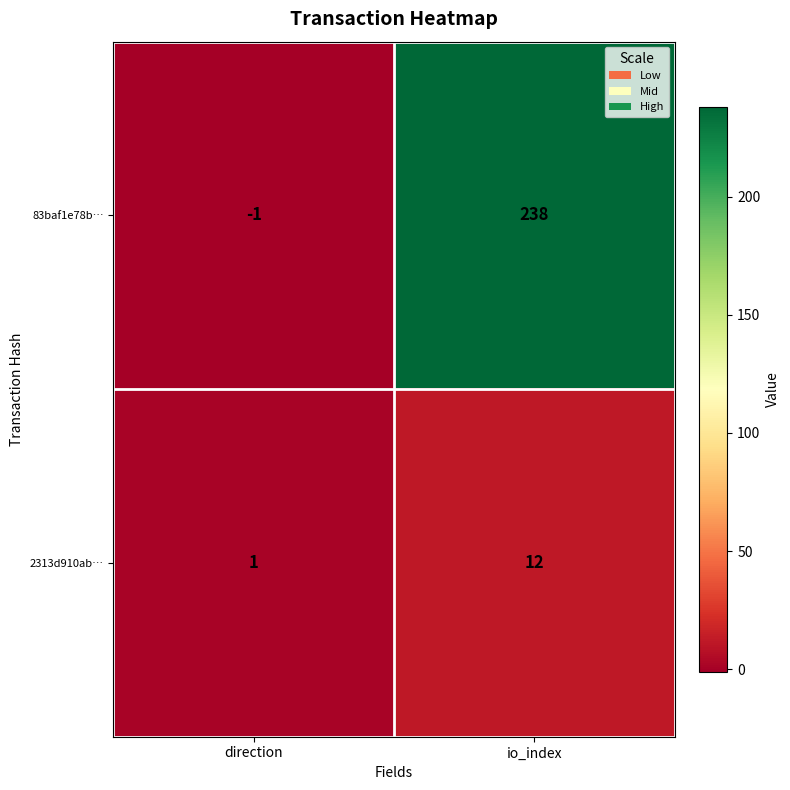

What is the sum of all 2313d910ab… values?

13